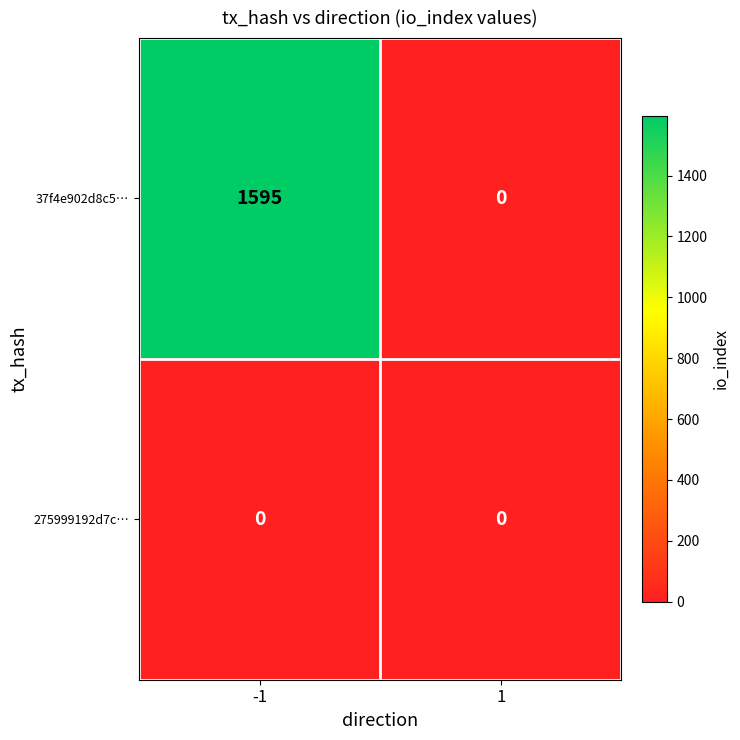

Which series has the largest total across all categories?

37f4e902d8c5…